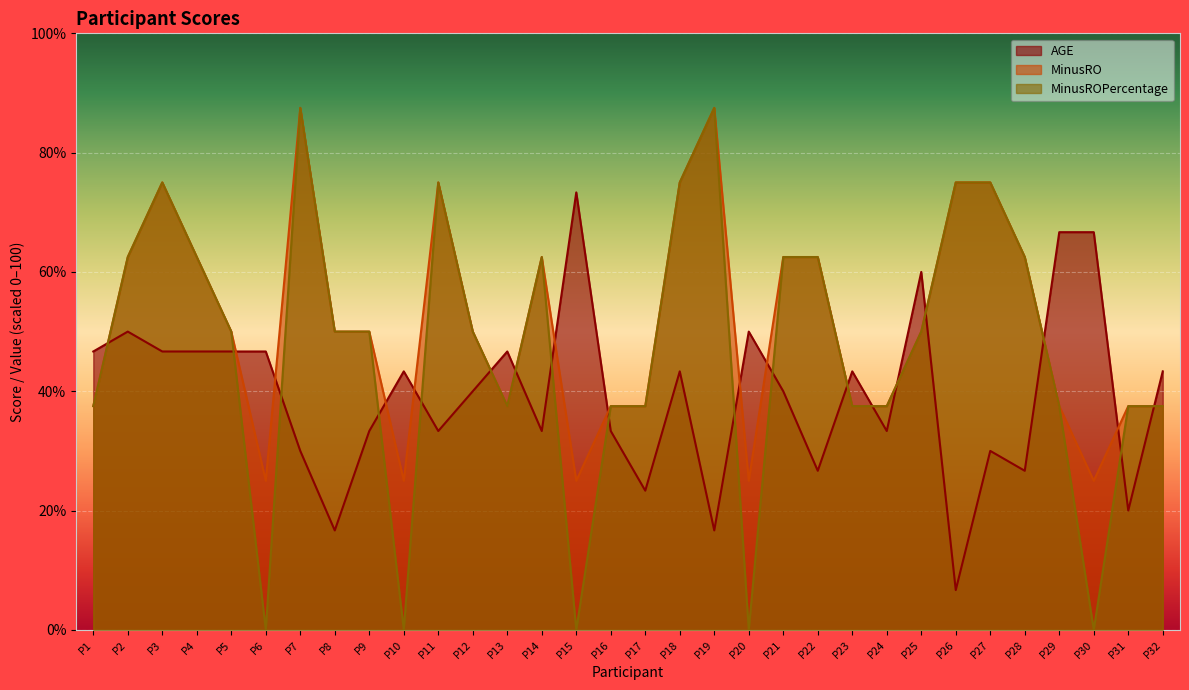

What is the total value across all series at P22?

151.7